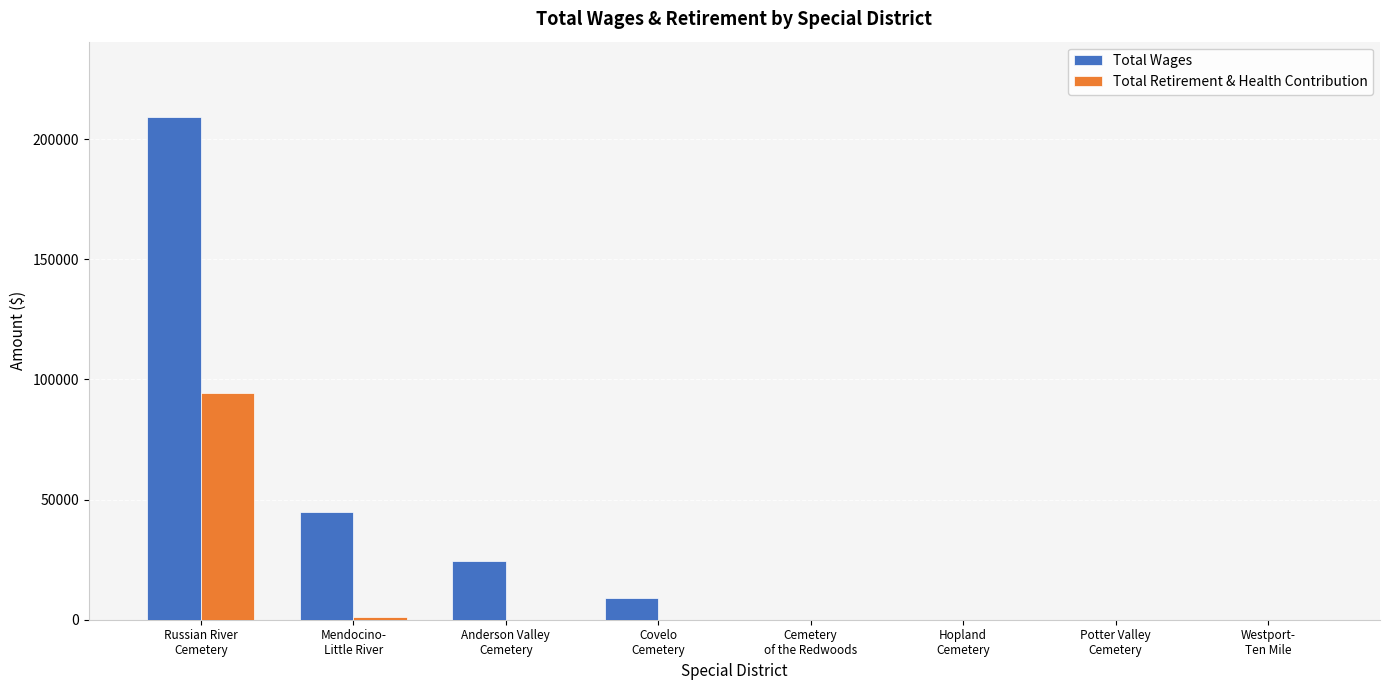

What is the greatest value displayed?

209213